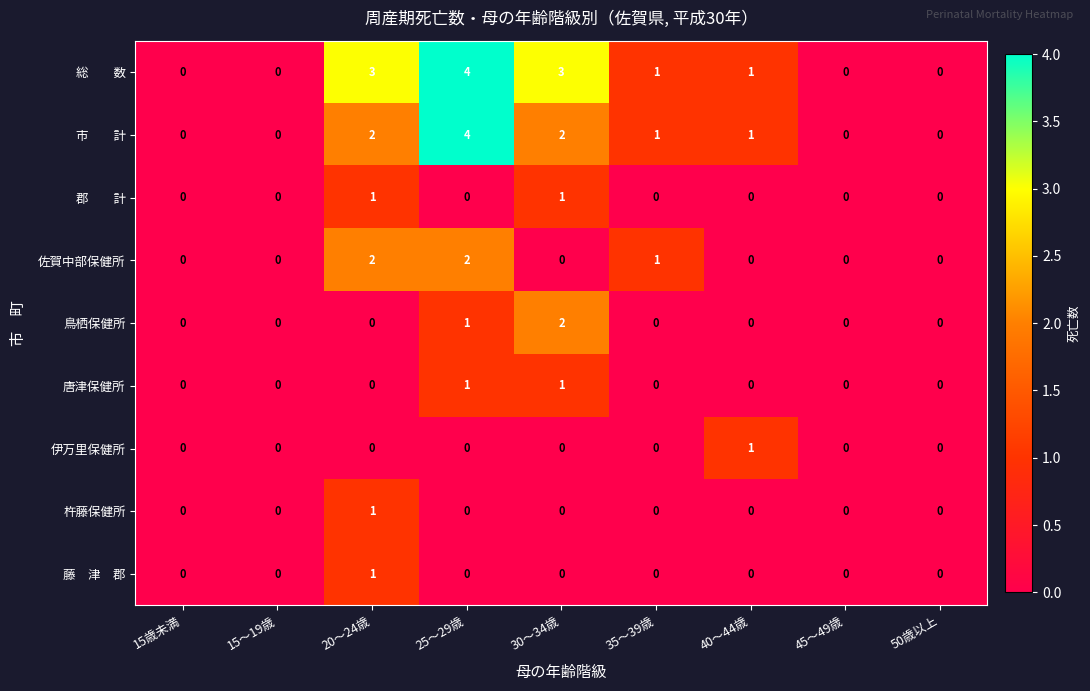

What is the greatest value displayed?

4